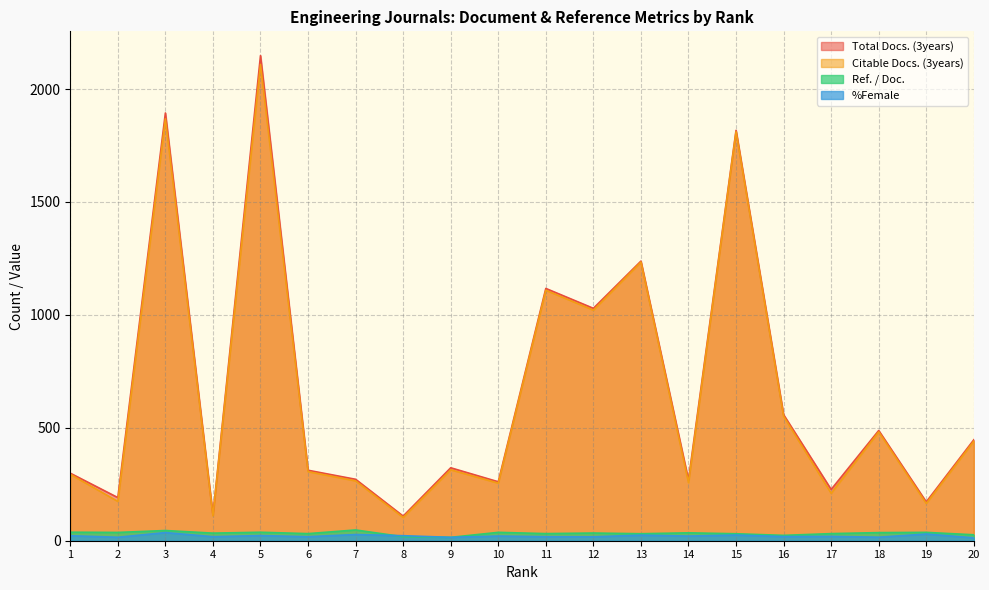

At which category does %Female reach its first local peak?

3